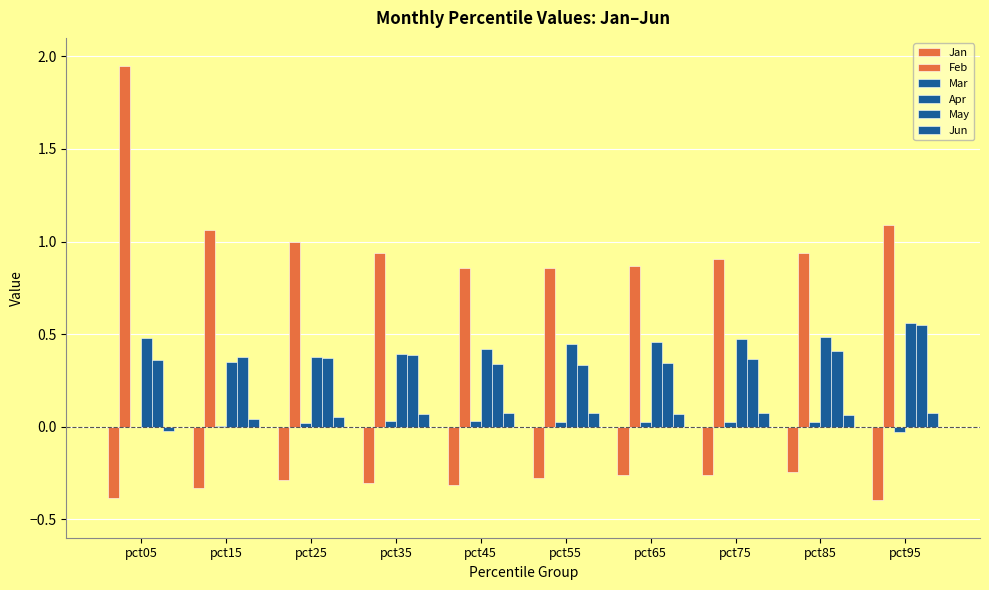

The May series shows 0.5 at pct65. True or false?

False